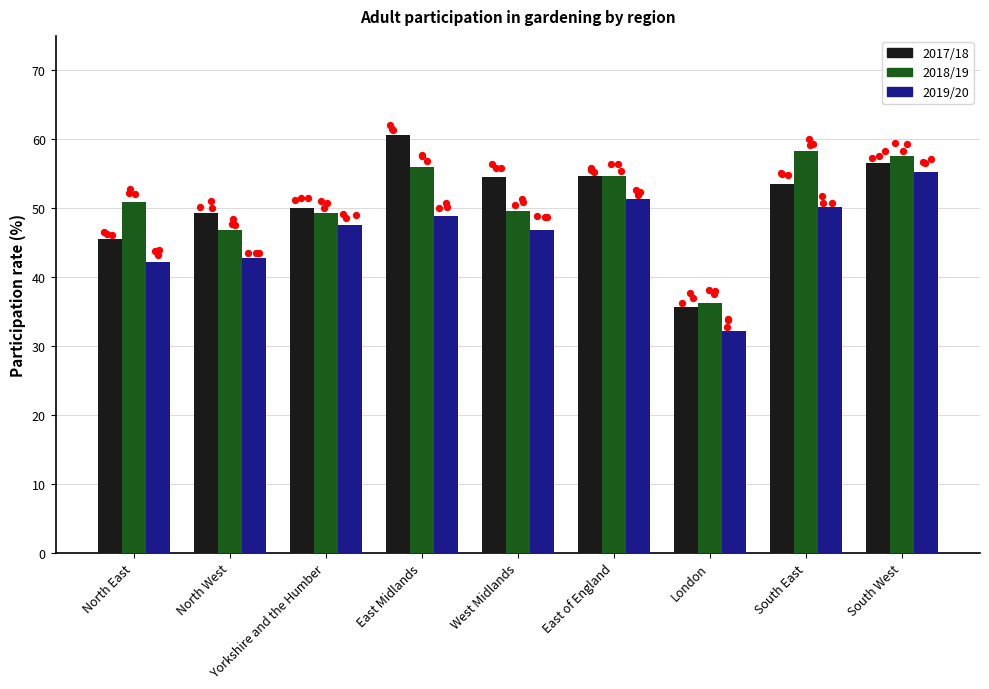

Which series has the largest Y range (max minus min)?

2017/18